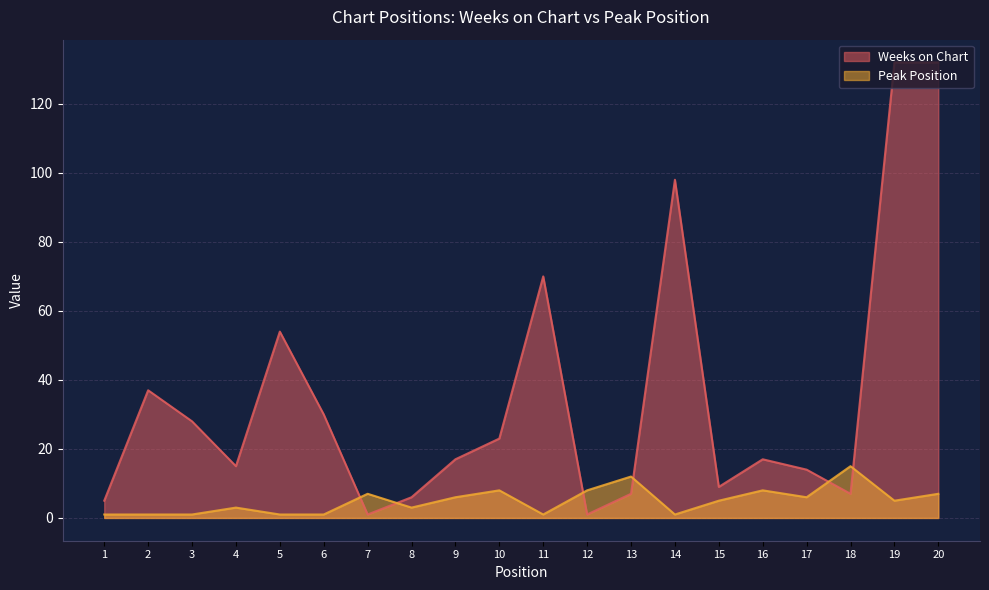

List the labels in order of Weeks on Chart value, smallest first.

7, 12, 1, 8, 13, 18, 15, 17, 4, 9, 16, 10, 3, 6, 2, 5, 11, 14, 19, 20